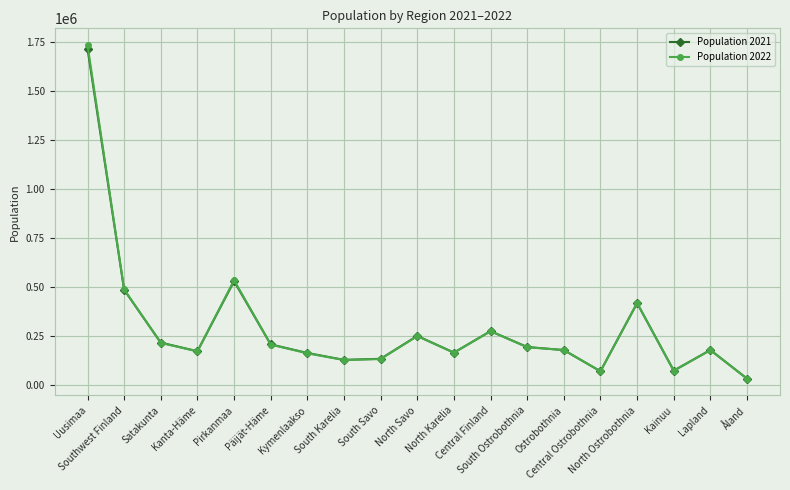

Which series has the largest range (max minus min)?

Population 2022